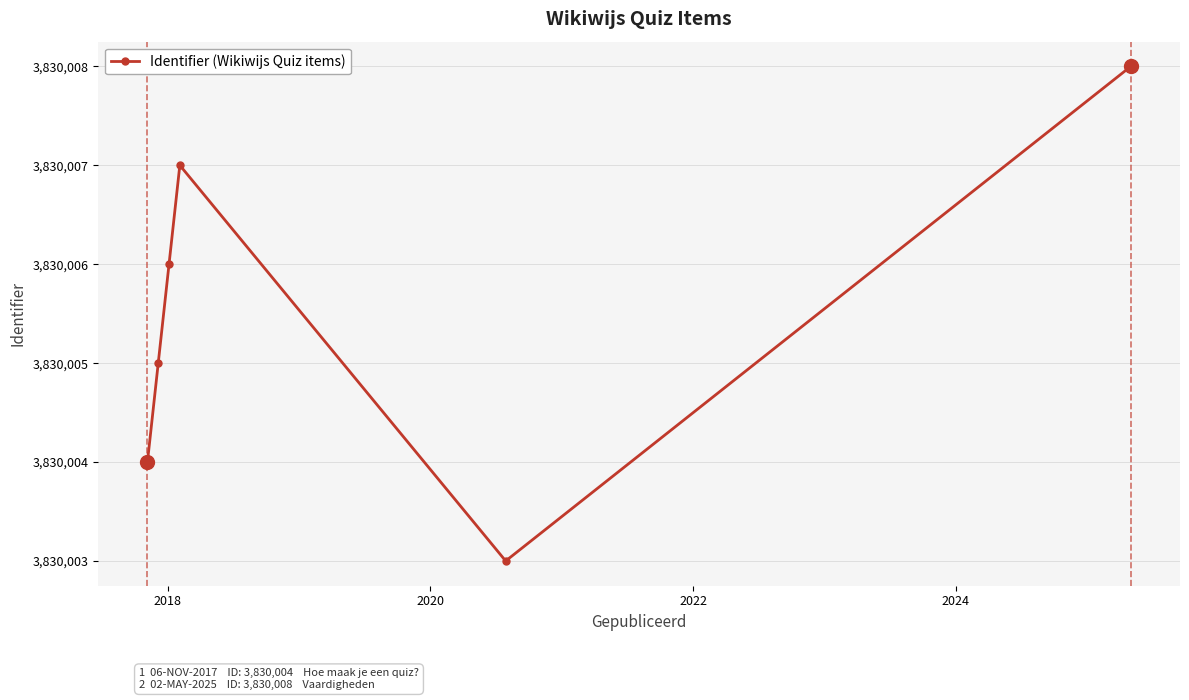

What is the difference between the maximum and minimum values?

5